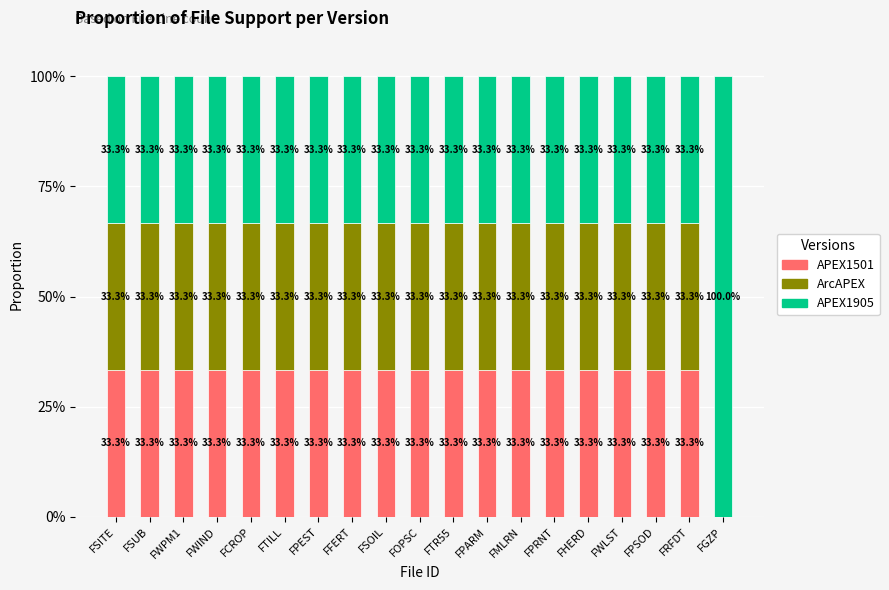

What is the maximum value for APEX1501?

33.3